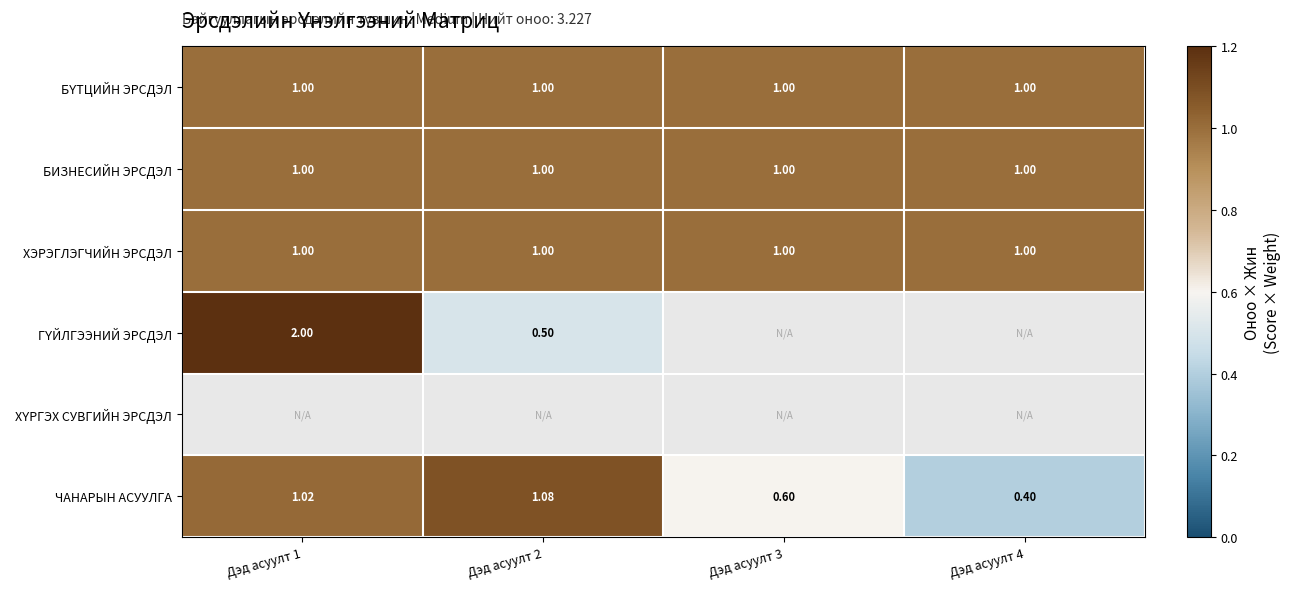

At Дэд асуулт 3, list the series in order from largest to smallest.

БҮТЦИЙН ЭРСДЭЛ, БИЗНЕСИЙН ЭРСДЭЛ, ХЭРЭГЛЭГЧИЙН ЭРСДЭЛ, ГҮЙЛГЭЭНИЙ ЭРСДЭЛ, ХҮРГЭХ СУВГИЙН ЭРСДЭЛ, ЧАНАРЫН АСУУЛГА